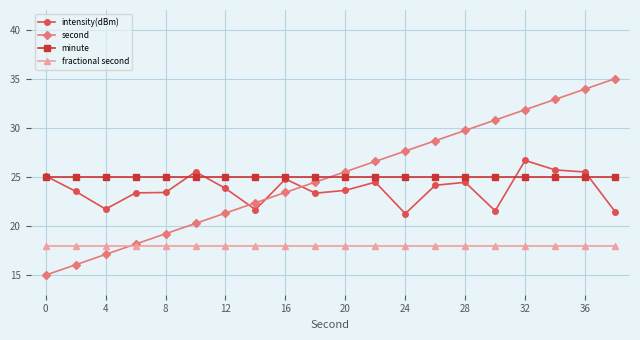

After their last crossing, which series has the higher values: intensity(dBm) or minute?

minute